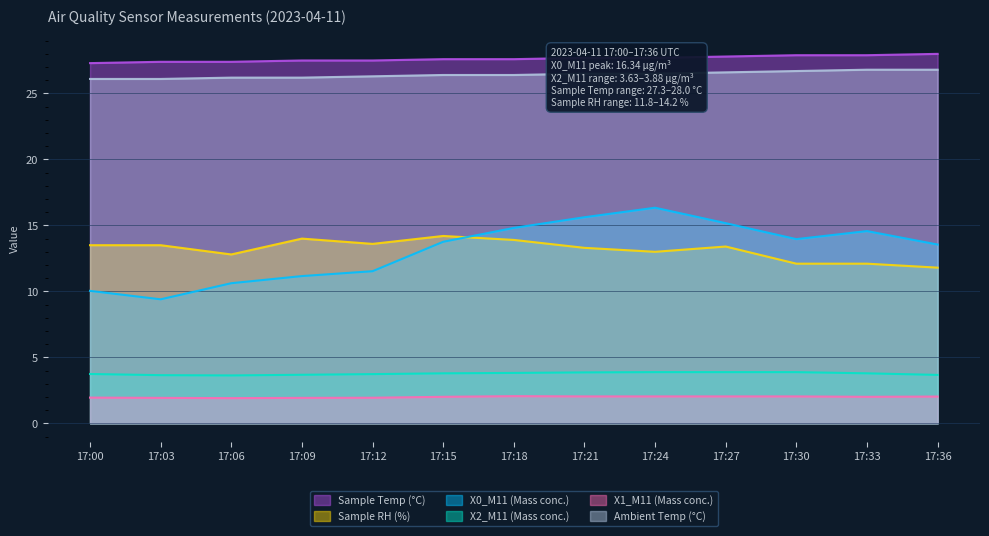

Which series has the largest range (max minus min)?

X0_M11 (Mass conc.)